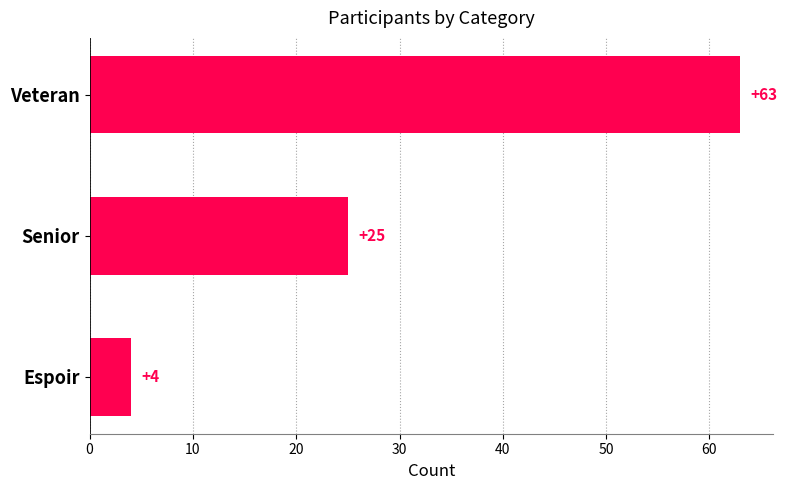

The chart shows a value of 37 at Veteran. True or false?

False